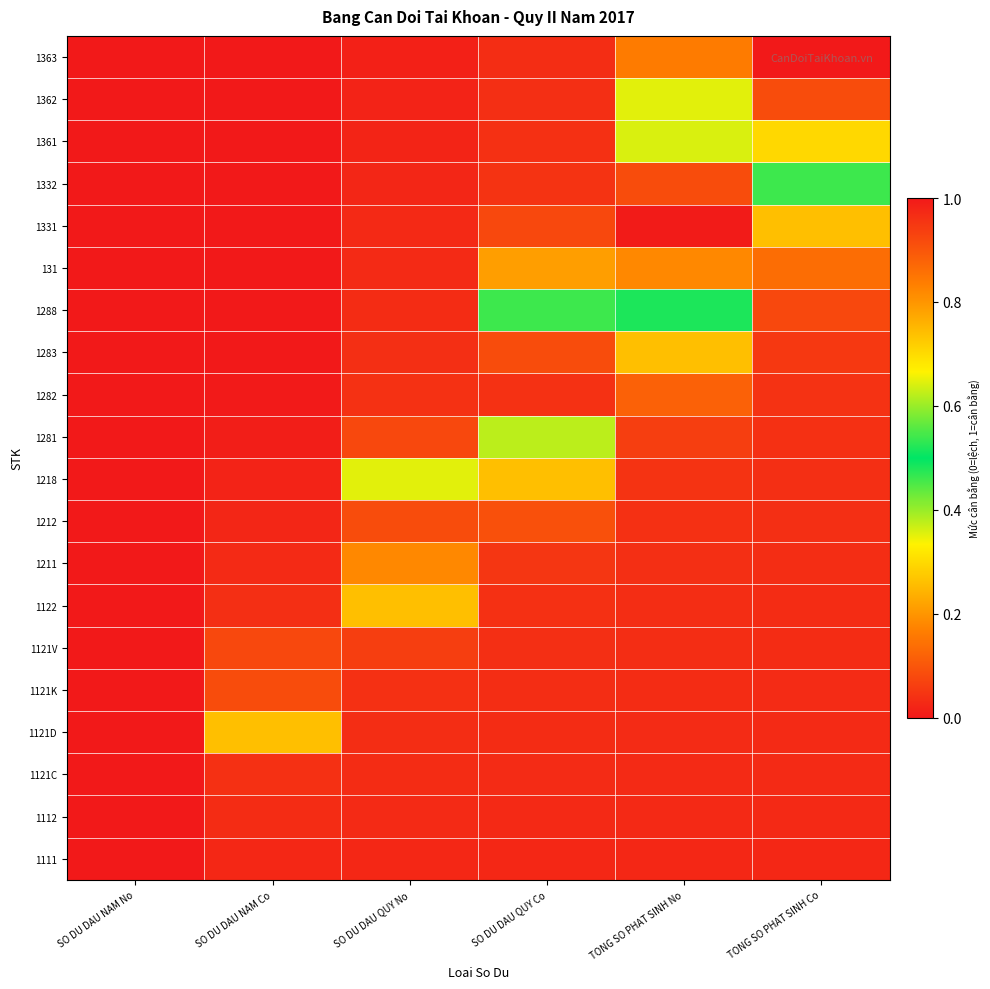

Reading right to left, list all the values displayed in this chart.

1111: TONG SO PHAT SINH Co=0.0	TONG SO PHAT SINH No=0.0	SO DU DAU QUY Co=0.0	SO DU DAU QUY No=0.0	SO DU DAU NAM Co=0.0	SO DU DAU NAM No=0.0
1112: TONG SO PHAT SINH Co=0.0	TONG SO PHAT SINH No=0.0	SO DU DAU QUY Co=0.0	SO DU DAU QUY No=0.0	SO DU DAU NAM Co=0.0	SO DU DAU NAM No=0.0
1121C: TONG SO PHAT SINH Co=0.0	TONG SO PHAT SINH No=0.0	SO DU DAU QUY Co=0.0	SO DU DAU QUY No=0.0	SO DU DAU NAM Co=0.0	SO DU DAU NAM No=0.0
1121D: TONG SO PHAT SINH Co=0.0	TONG SO PHAT SINH No=0.0	SO DU DAU QUY Co=0.0	SO DU DAU QUY No=0.0	SO DU DAU NAM Co=0.3	SO DU DAU NAM No=0.0
1121K: TONG SO PHAT SINH Co=0.0	TONG SO PHAT SINH No=0.0	SO DU DAU QUY Co=0.0	SO DU DAU QUY No=0.0	SO DU DAU NAM Co=0.9	SO DU DAU NAM No=0.0
1121V: TONG SO PHAT SINH Co=0.0	TONG SO PHAT SINH No=0.0	SO DU DAU QUY Co=0.0	SO DU DAU QUY No=0.1	SO DU DAU NAM Co=0.1	SO DU DAU NAM No=0.0
1122: TONG SO PHAT SINH Co=0.0	TONG SO PHAT SINH No=0.0	SO DU DAU QUY Co=0.0	SO DU DAU QUY No=0.3	SO DU DAU NAM Co=0.0	SO DU DAU NAM No=0.0
1211: TONG SO PHAT SINH Co=0.0	TONG SO PHAT SINH No=0.0	SO DU DAU QUY Co=0.0	SO DU DAU QUY No=0.8	SO DU DAU NAM Co=0.0	SO DU DAU NAM No=0.0
1212: TONG SO PHAT SINH Co=0.0	TONG SO PHAT SINH No=0.0	SO DU DAU QUY Co=0.1	SO DU DAU QUY No=0.9	SO DU DAU NAM Co=0.0	SO DU DAU NAM No=0.0
1218: TONG SO PHAT SINH Co=0.0	TONG SO PHAT SINH No=0.0	SO DU DAU QUY Co=0.3	SO DU DAU QUY No=0.4	SO DU DAU NAM Co=0.0	SO DU DAU NAM No=0.0
1281: TONG SO PHAT SINH Co=0.0	TONG SO PHAT SINH No=0.1	SO DU DAU QUY Co=0.6	SO DU DAU QUY No=0.1	SO DU DAU NAM Co=0.0	SO DU DAU NAM No=0.0
1282: TONG SO PHAT SINH Co=0.0	TONG SO PHAT SINH No=0.1	SO DU DAU QUY Co=1.0	SO DU DAU QUY No=0.0	SO DU DAU NAM Co=0.0	SO DU DAU NAM No=0.0
1283: TONG SO PHAT SINH Co=0.1	TONG SO PHAT SINH No=0.3	SO DU DAU QUY Co=0.9	SO DU DAU QUY No=0.0	SO DU DAU NAM Co=0.0	SO DU DAU NAM No=0.0
1288: TONG SO PHAT SINH Co=0.1	TONG SO PHAT SINH No=0.5	SO DU DAU QUY Co=0.5	SO DU DAU QUY No=0.0	SO DU DAU NAM Co=0.0	SO DU DAU NAM No=0.0
131: TONG SO PHAT SINH Co=0.1	TONG SO PHAT SINH No=0.8	SO DU DAU QUY Co=0.2	SO DU DAU QUY No=0.0	SO DU DAU NAM Co=0.0	SO DU DAU NAM No=0.0
1331: TONG SO PHAT SINH Co=0.3	TONG SO PHAT SINH No=1.0	SO DU DAU QUY Co=0.1	SO DU DAU QUY No=0.0	SO DU DAU NAM Co=0.0	SO DU DAU NAM No=0.0
1332: TONG SO PHAT SINH Co=0.5	TONG SO PHAT SINH No=0.9	SO DU DAU QUY Co=0.0	SO DU DAU QUY No=0.0	SO DU DAU NAM Co=0.0	SO DU DAU NAM No=0.0
1361: TONG SO PHAT SINH Co=0.7	TONG SO PHAT SINH No=0.6	SO DU DAU QUY Co=0.0	SO DU DAU QUY No=0.0	SO DU DAU NAM Co=0.0	SO DU DAU NAM No=0.0
1362: TONG SO PHAT SINH Co=0.9	TONG SO PHAT SINH No=0.4	SO DU DAU QUY Co=0.0	SO DU DAU QUY No=0.0	SO DU DAU NAM Co=0.0	SO DU DAU NAM No=0.0
1363: TONG SO PHAT SINH Co=1.0	TONG SO PHAT SINH No=0.2	SO DU DAU QUY Co=0.0	SO DU DAU QUY No=0.0	SO DU DAU NAM Co=0.0	SO DU DAU NAM No=0.0